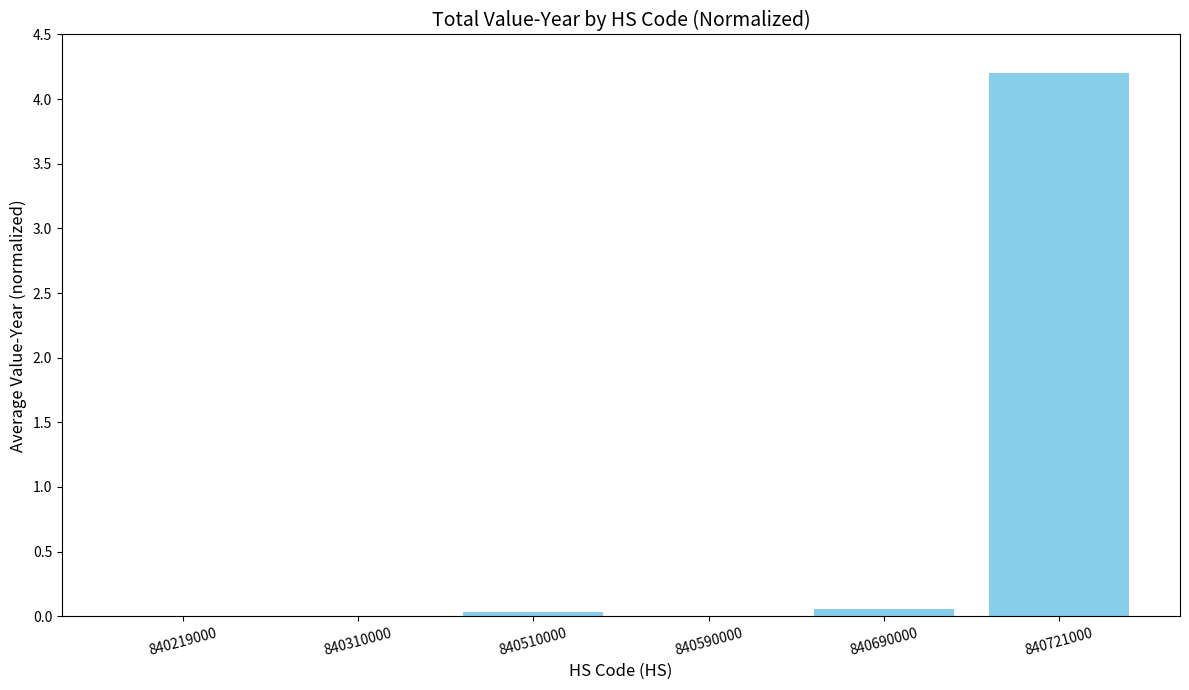

What is the sum of all values?

4.3